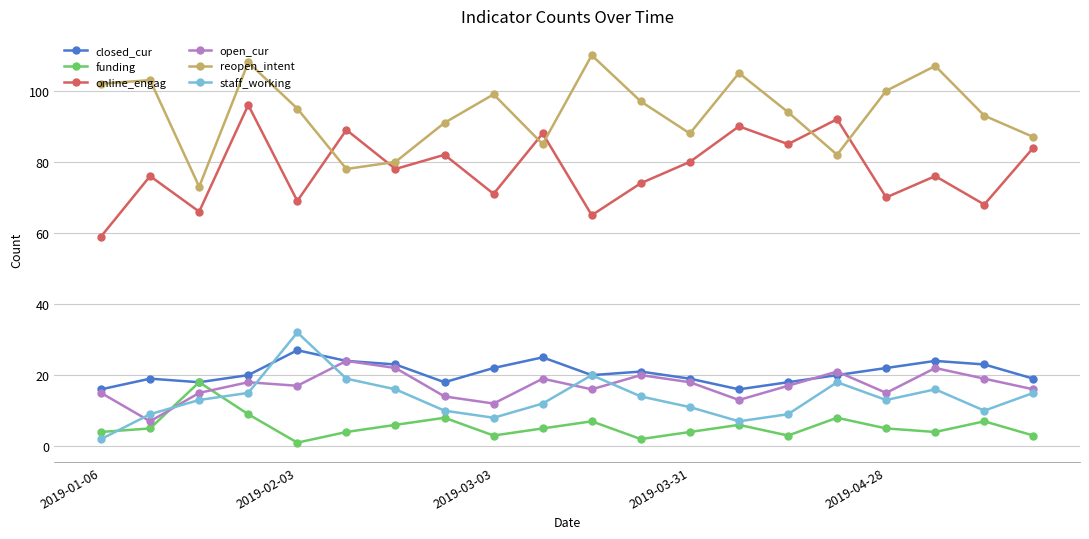

How many series are shown in this chart?

6